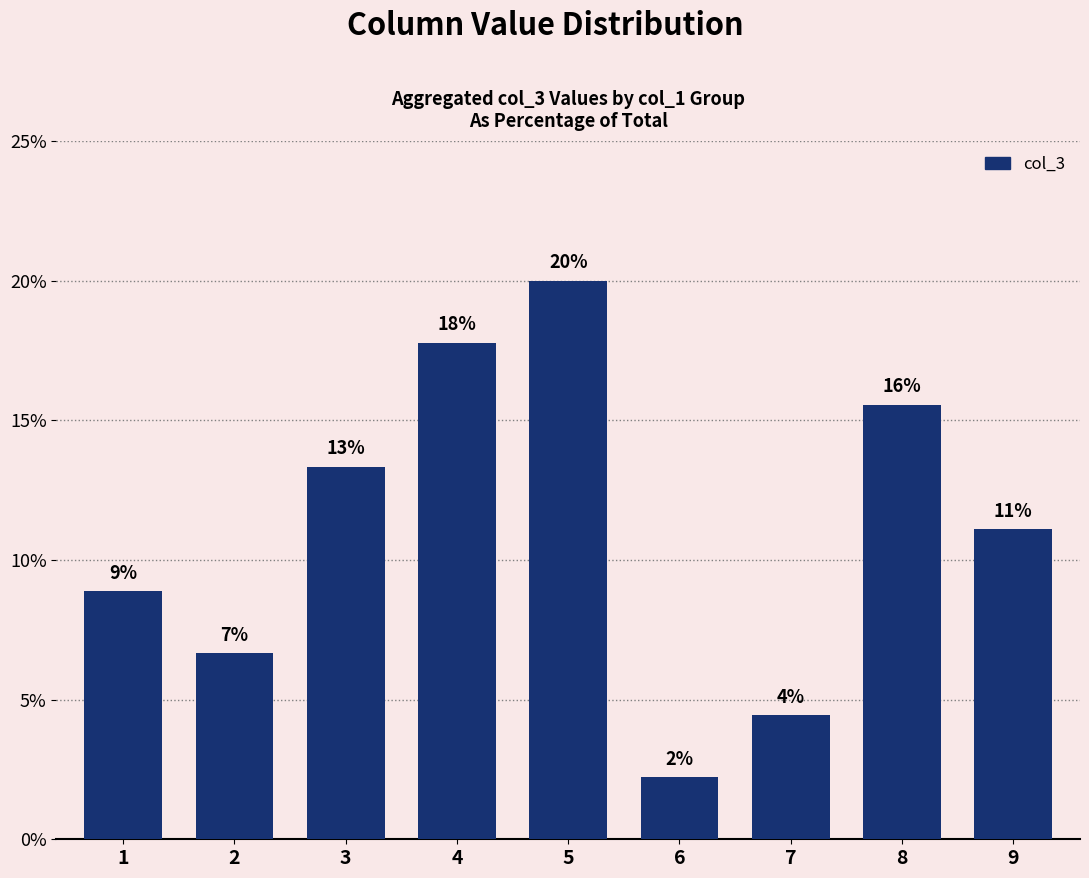

List the labels in order of value, largest first.

5, 4, 8, 3, 9, 1, 2, 7, 6